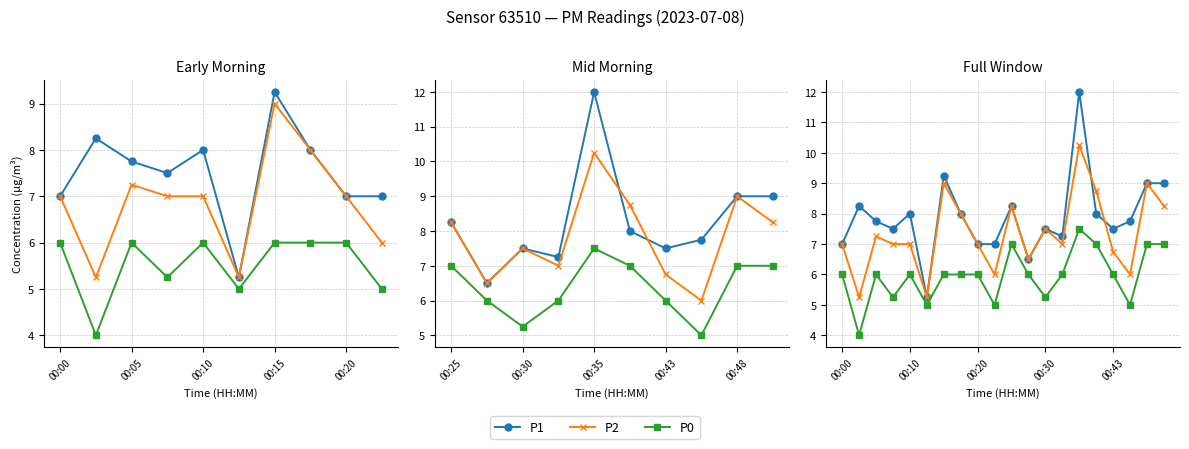

What is the value of the P1 point at the 11th from the left?

8.2